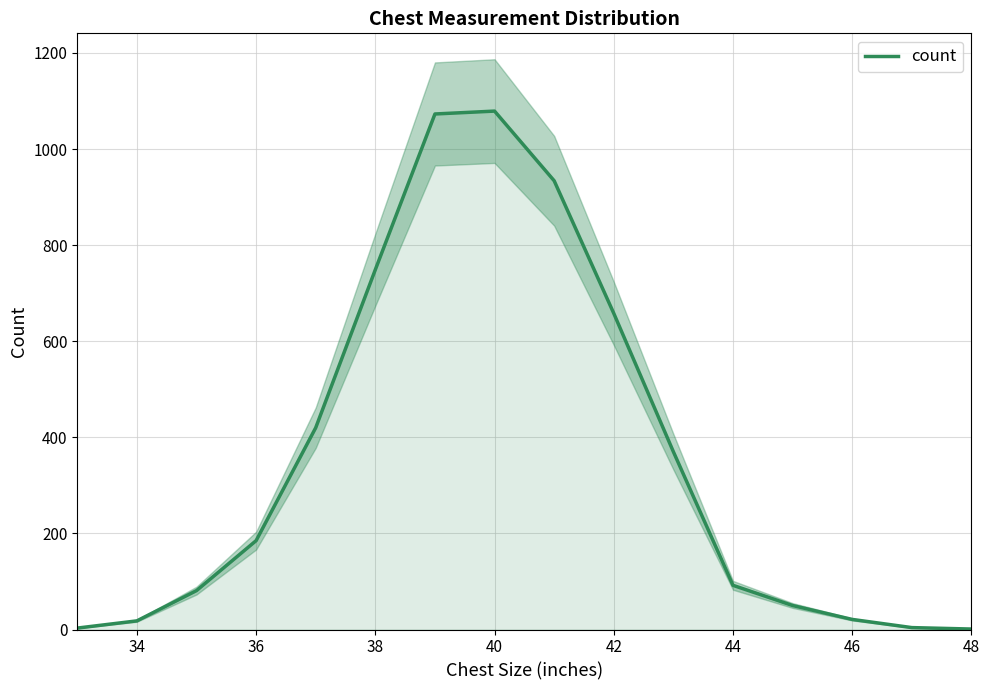

Where is count nearest to the value 540?

42